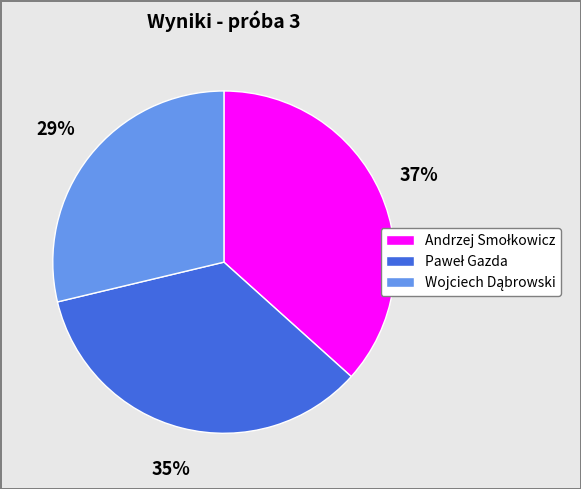

Does any single category account for the majority?

No